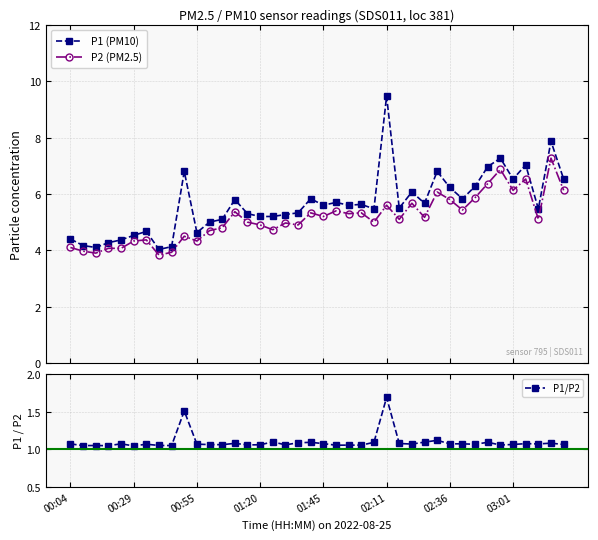

What is the highest value of the P1/P2 series?

1.7